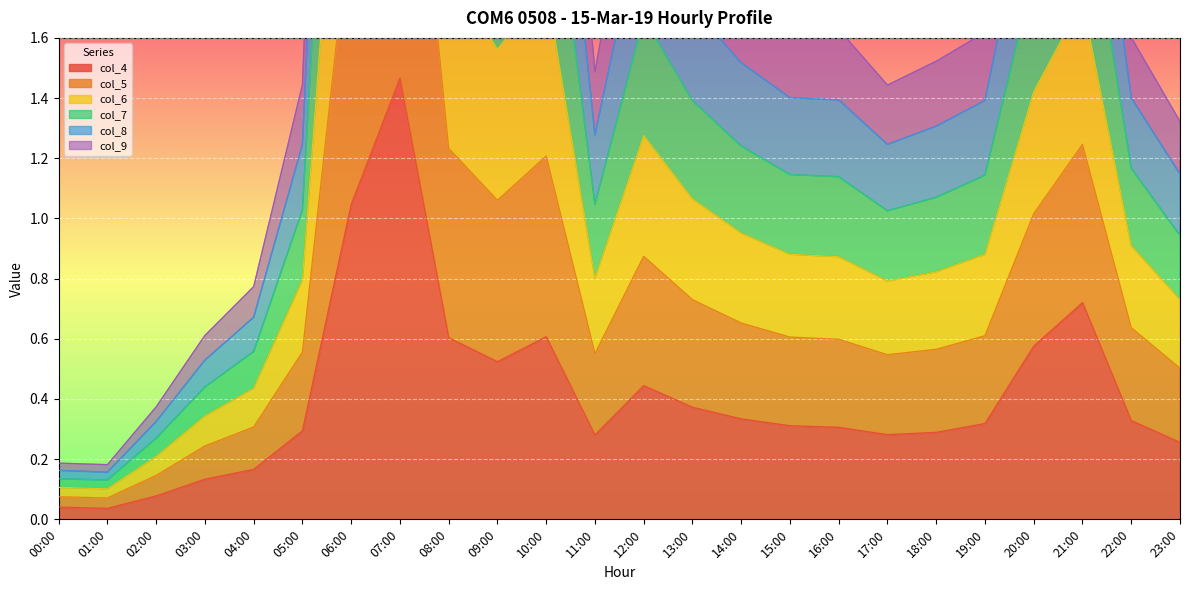

How many interior local valleys does the col_7 series have?

4